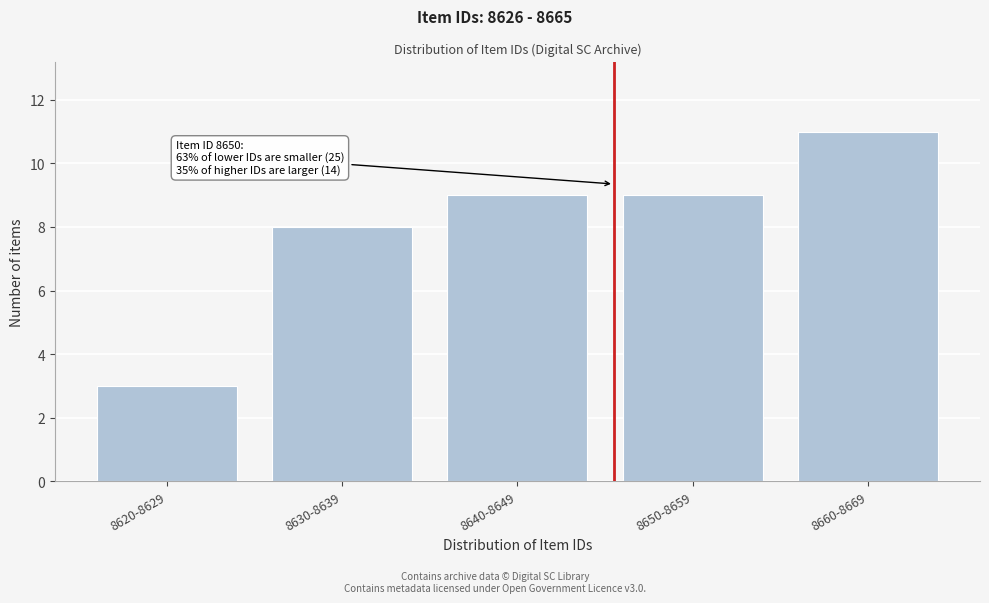

Reading right to left, list all the values displayed in this chart.

8660-8669=11	8650-8659=9	8640-8649=9	8630-8639=8	8620-8629=3